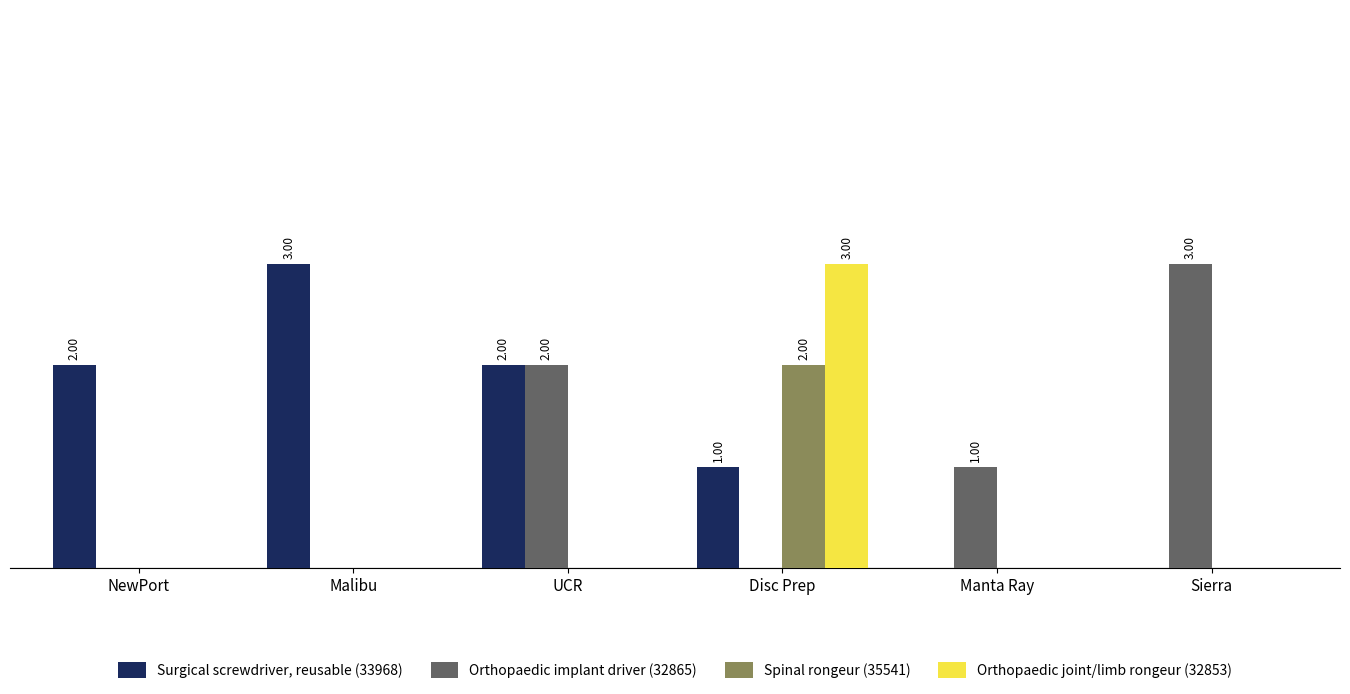

At which label does Surgical screwdriver, reusable (33968) reach its peak?

Malibu